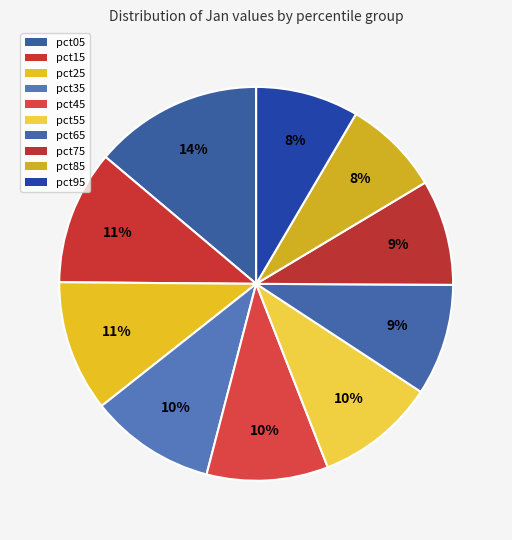

Is it true that pct85 is 21% of the pie?

False